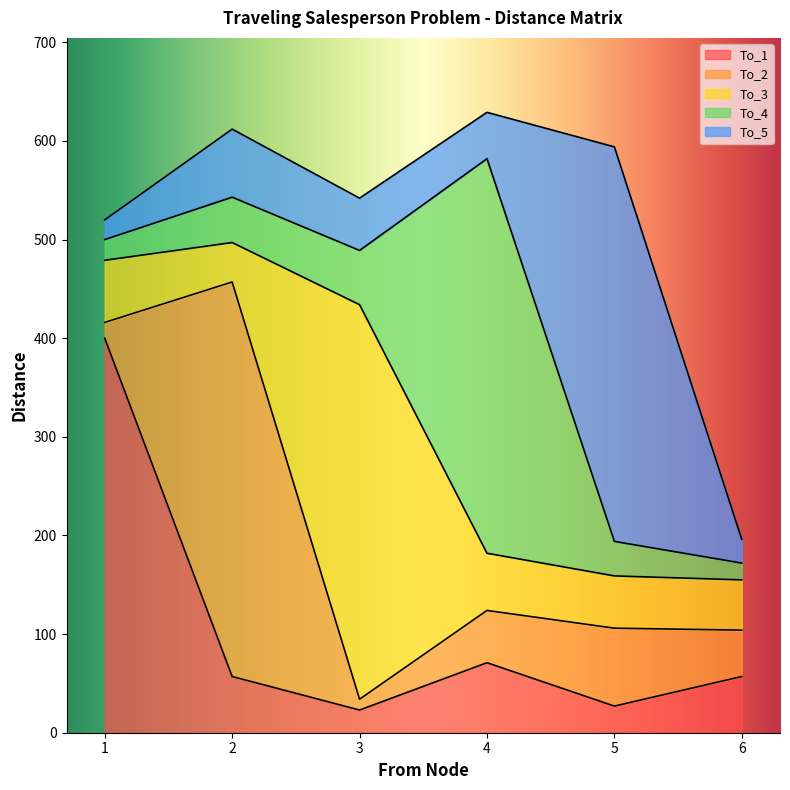

Does the chart display data point markers on the line(s)?

No